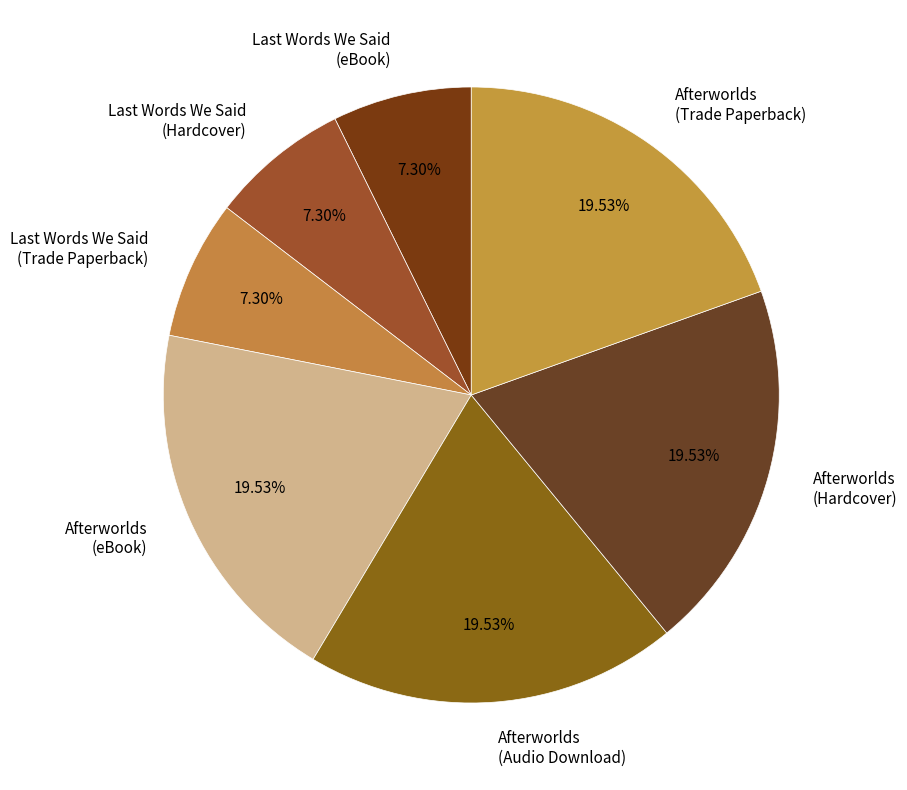

Count the number of slices in the pie.

7